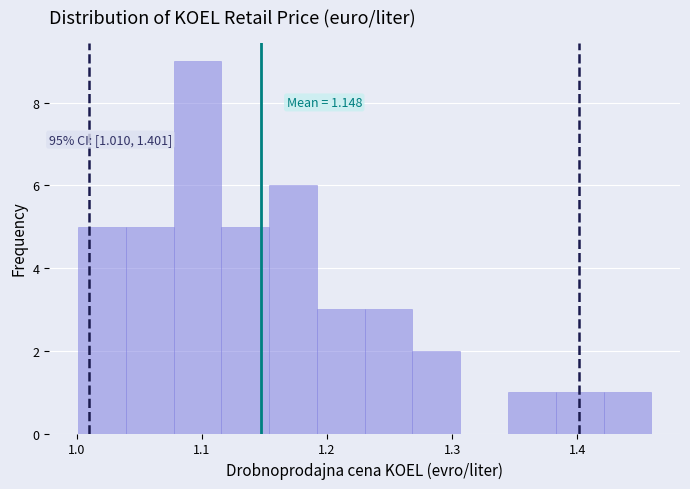

Read against the x-axis, roughly where is the centre of the tallest bar?

1.10